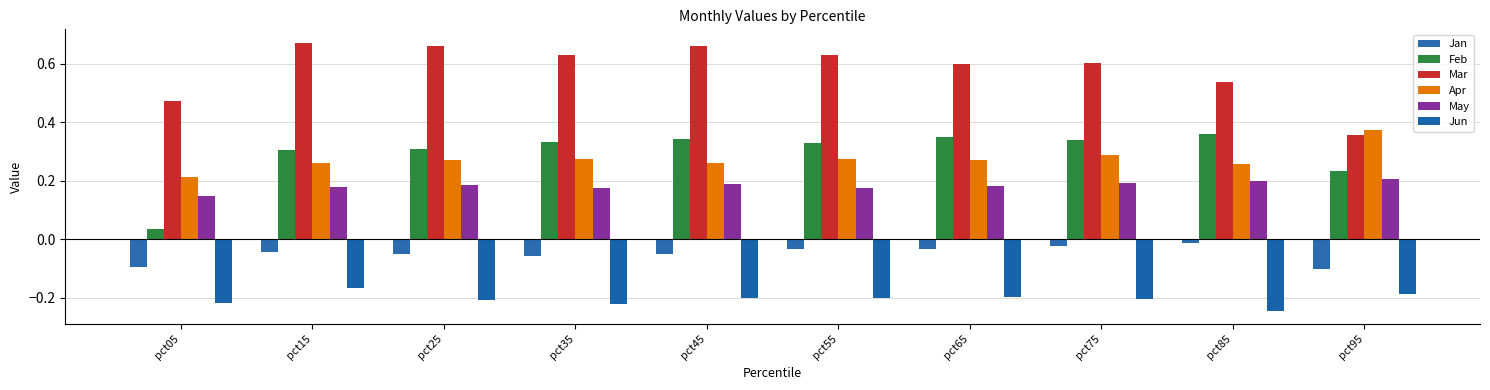

What is the value of the Jun bar at the 4th from the left?

-0.2